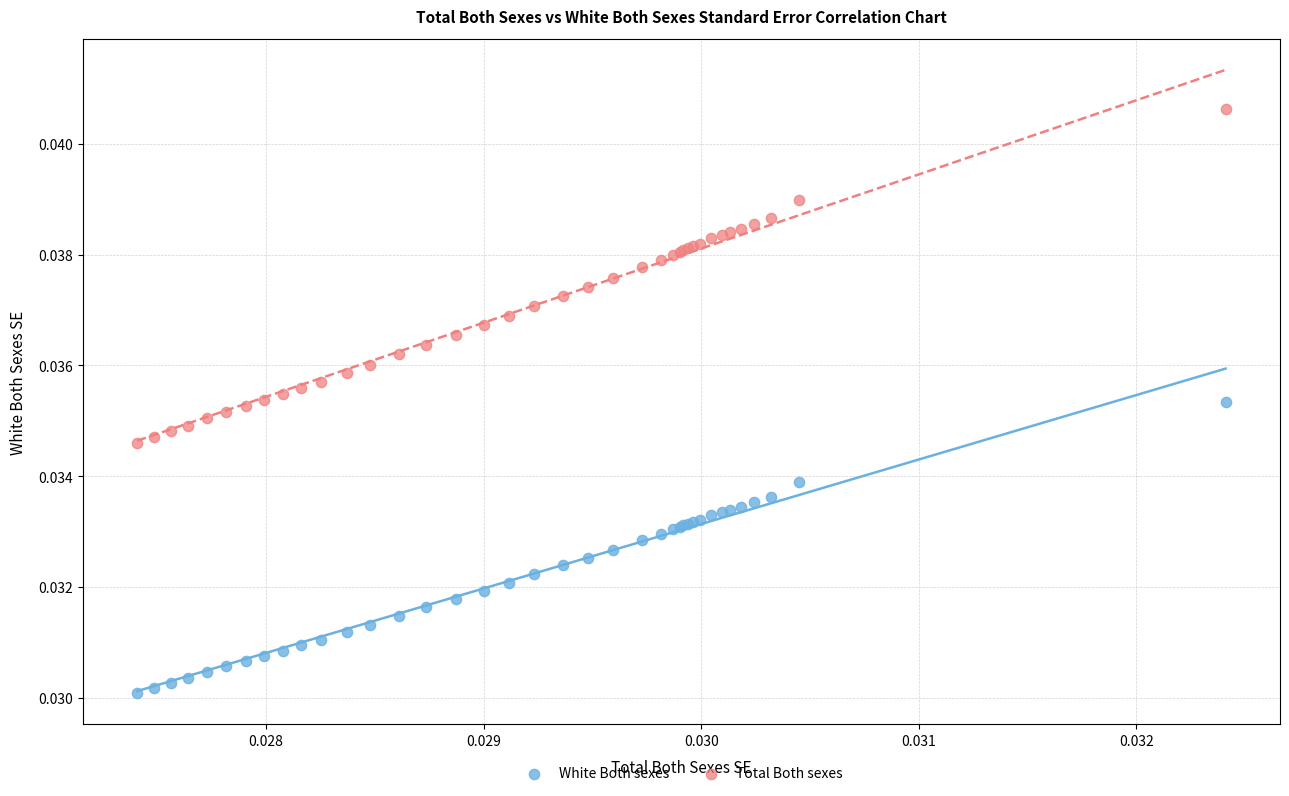

Which series has the widest spread of Y values?

Total Both sexes